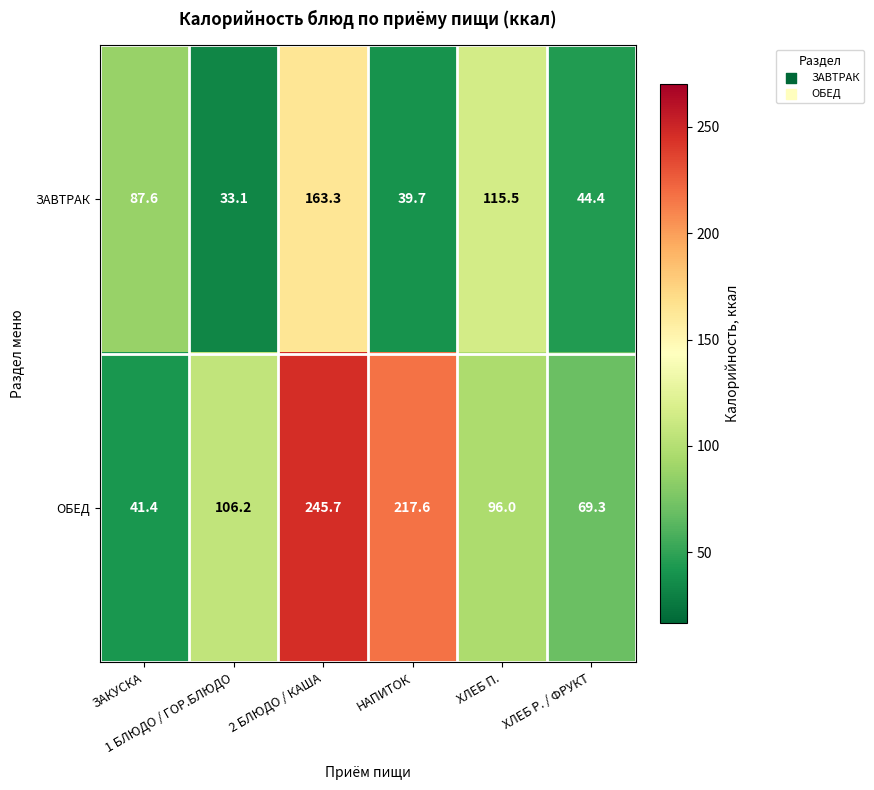

Which series has the largest total across all categories?

ОБЕД